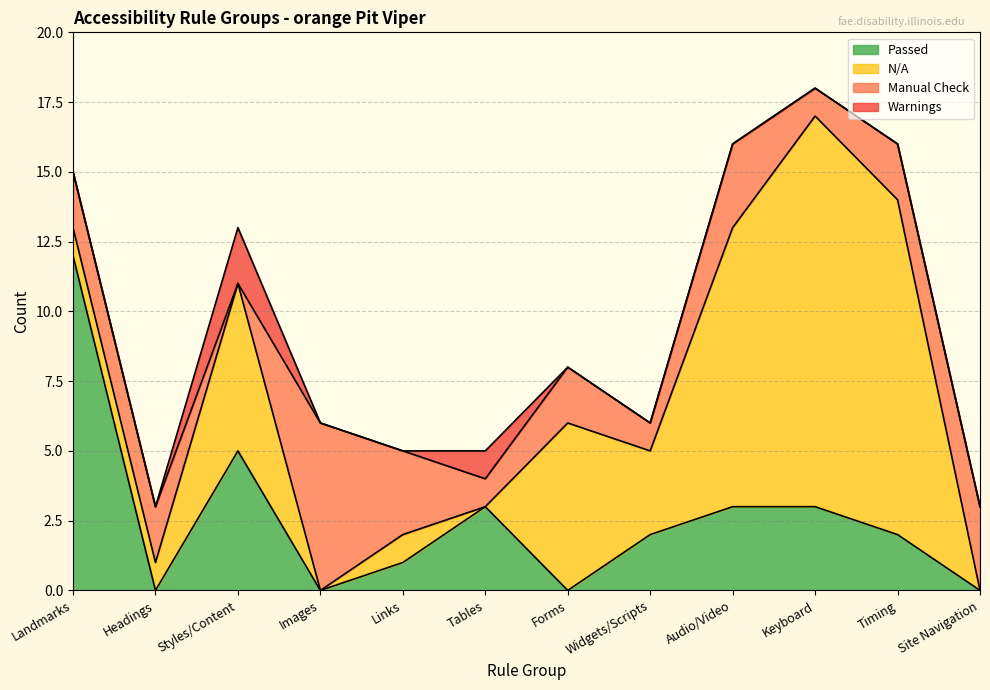

At how many categories does at least one series exceed 7?

4